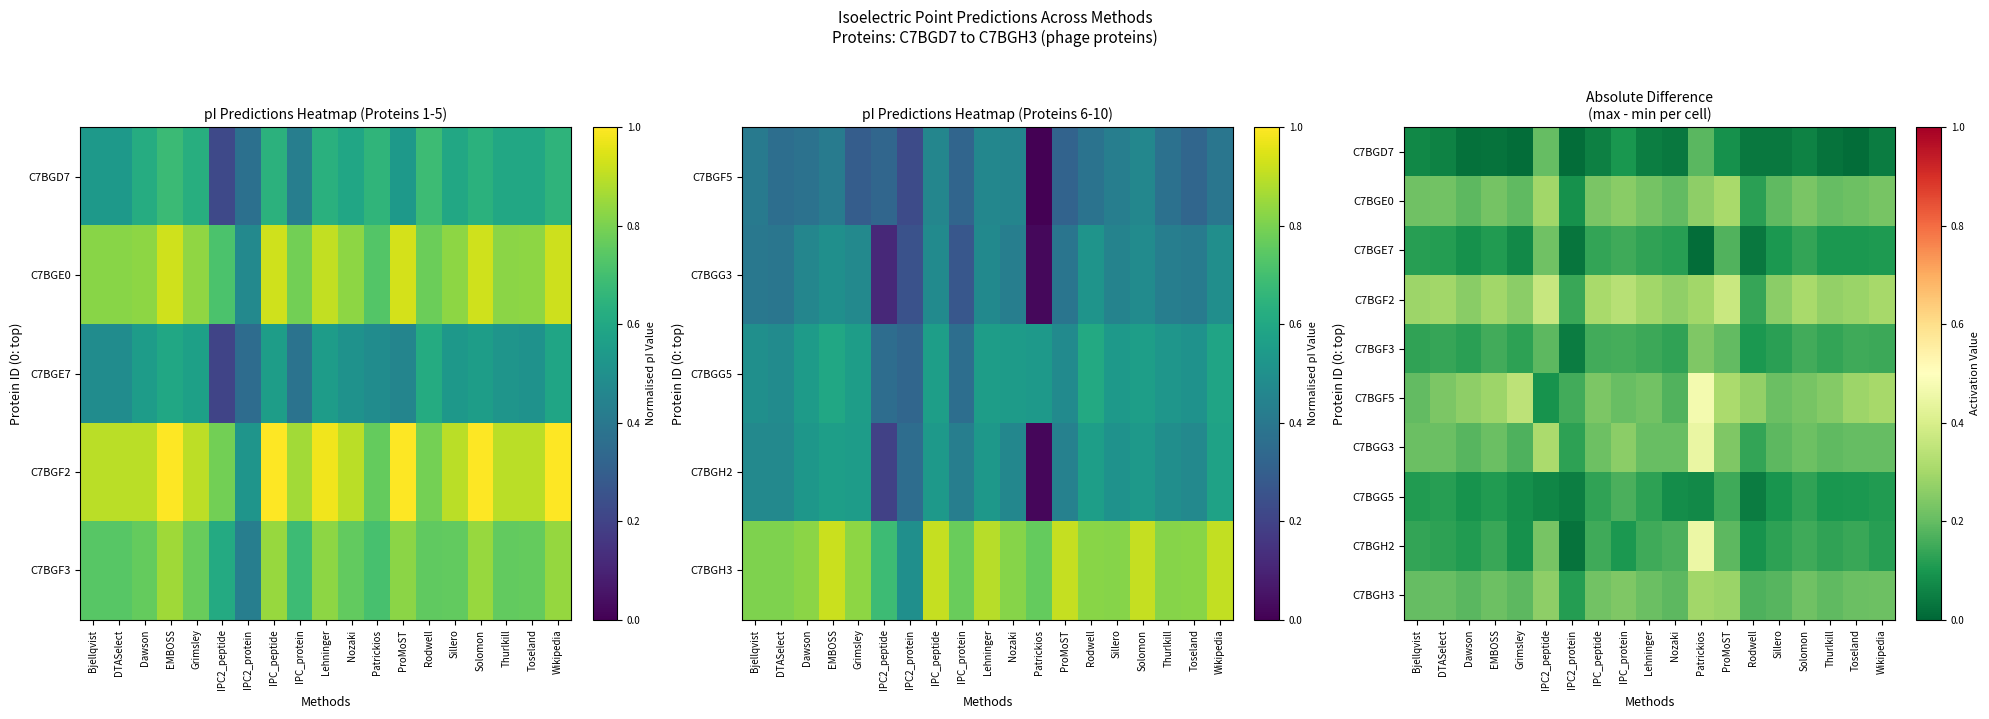

Is the value of C7BGF3 at Toseland greater than the value of C7BGG5 at Grimsley?

Yes